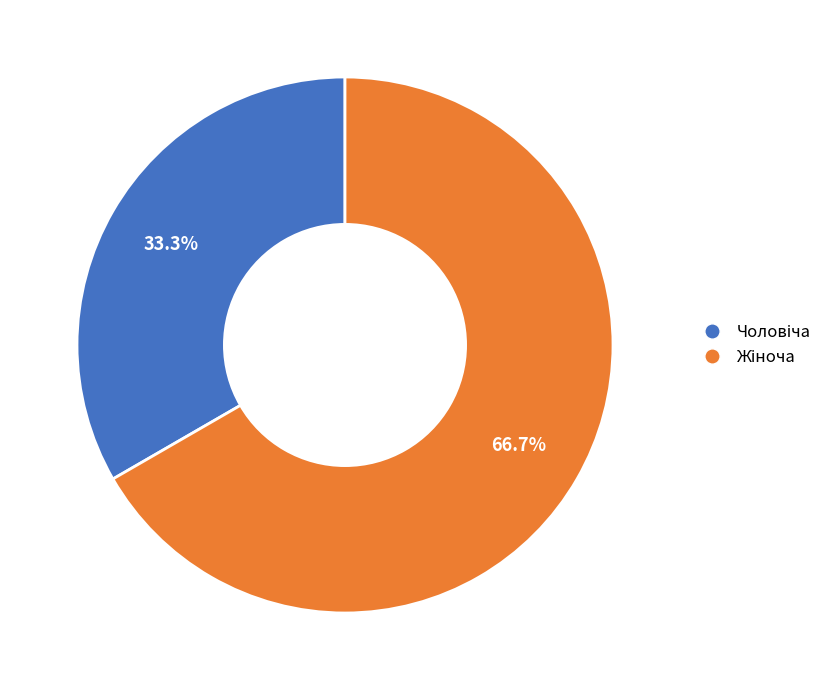

To the nearest percent, what is the average slice percentage?

50%